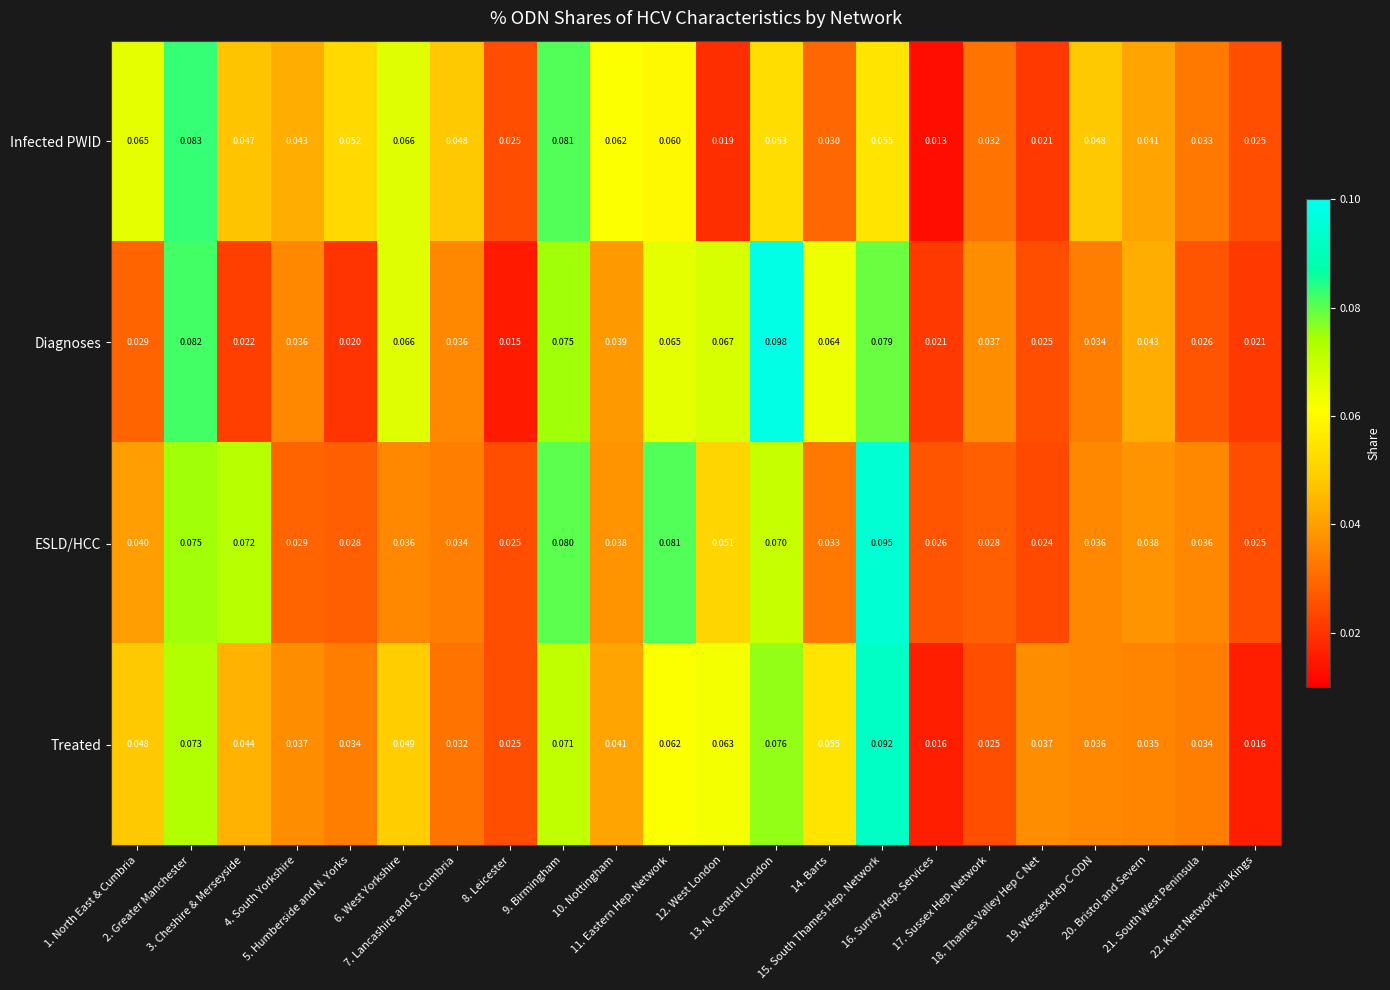

List the series in order of their peak value, highest first.

Diagnoses, ESLD/HCC, Treated, Infected PWID